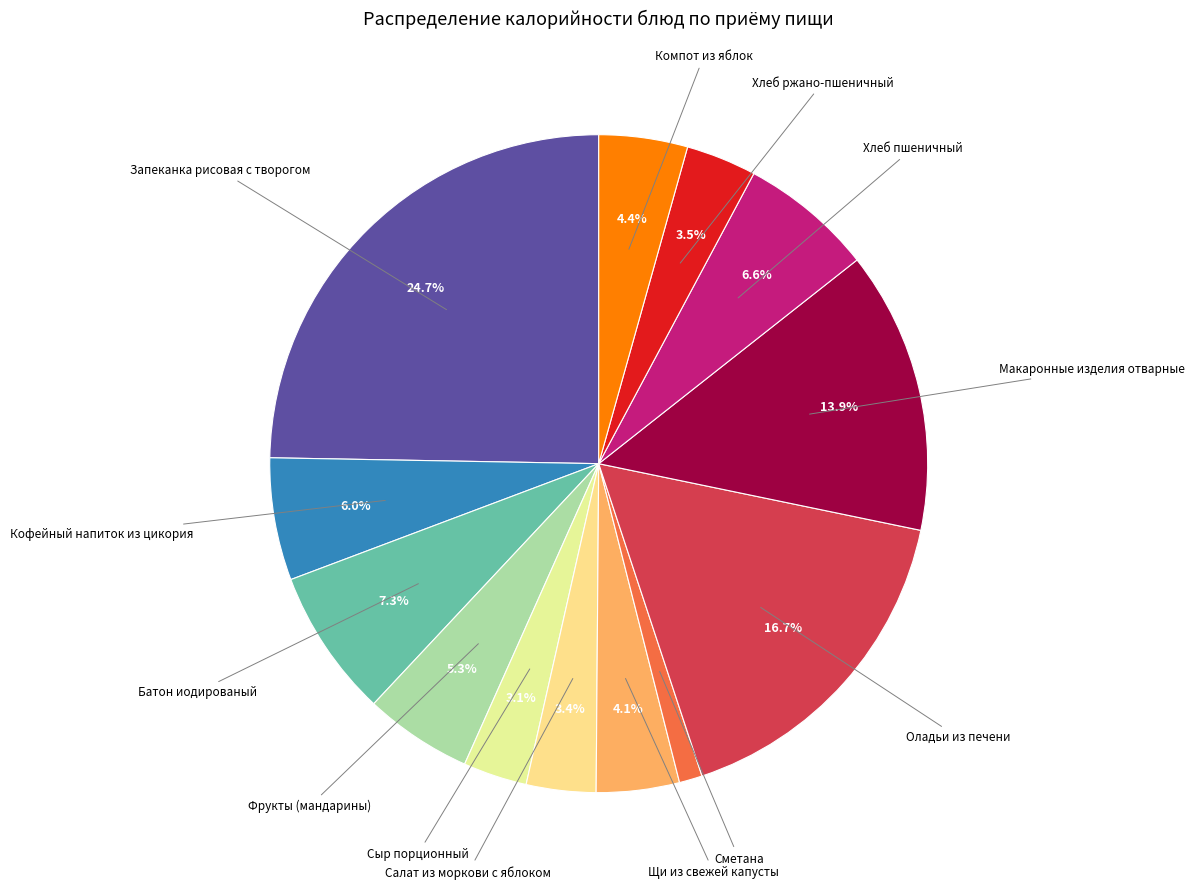

Which category has the biggest portion of the pie?

Запеканка рисовая с творогом